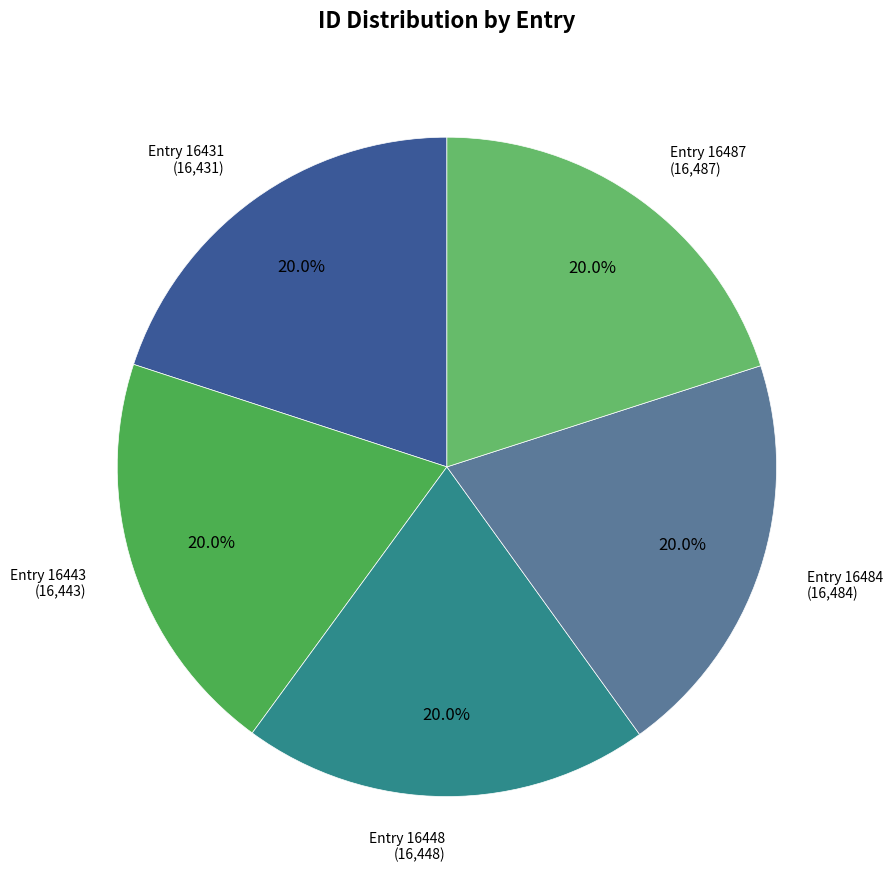

Is there any slice that represents more than half of the pie?

No